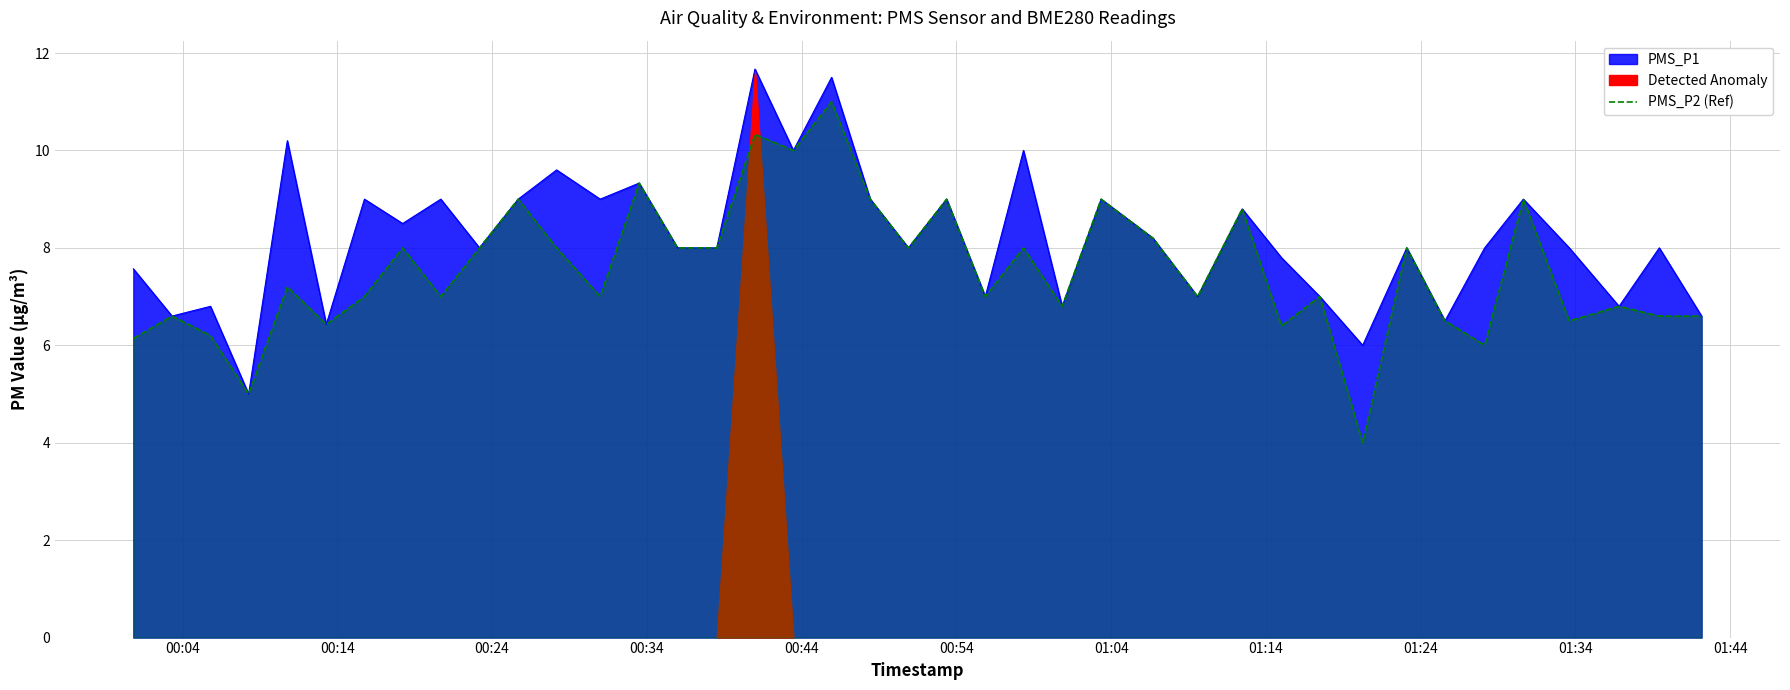

What is the maximum value for PMS_P1?

11.7